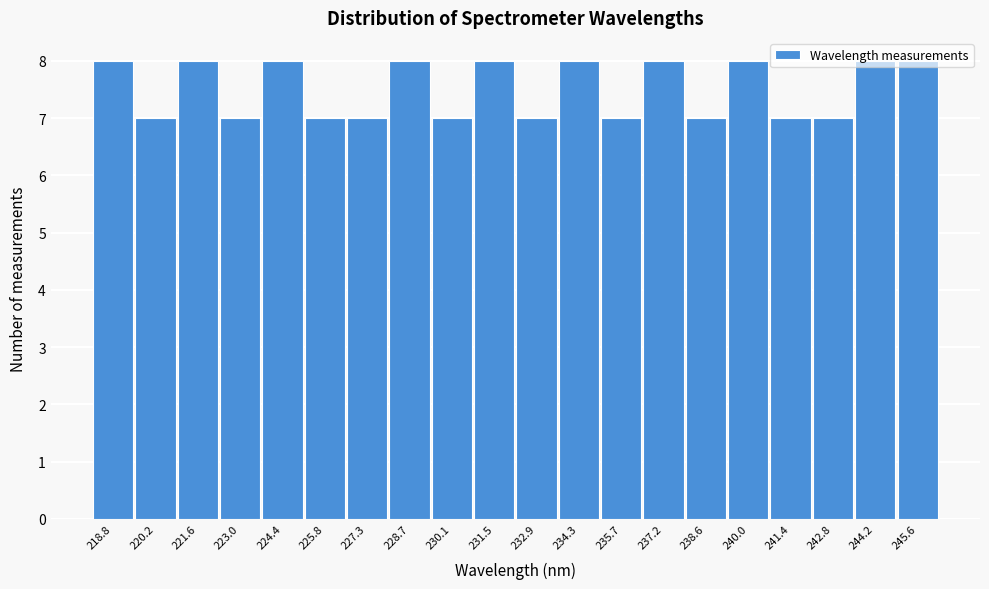

Reading left to right, transcribe this chart: for each bar, give the range it covers on the x-axis and its height. Neither the bar edges nor the heights are printed on the chart, so give them approximately, as read against the axes.

218.0 to 219.4: 8
219.4 to 220.8: 7
220.8 to 222.4: 8
222.4 to 223.8: 7
223.8 to 225.2: 8
225.2 to 226.6: 7
226.6 to 228.0: 7
228.0 to 229.4: 8
229.4 to 230.8: 7
230.8 to 232.2: 8
232.2 to 233.6: 7
233.6 to 235.0: 8
235.0 to 236.4: 7
236.4 to 237.8: 8
237.8 to 239.2: 7
239.2 to 240.6: 8
240.6 to 242.0: 7
242.0 to 243.6: 7
243.6 to 245.0: 8
245.0 to 246.4: 8